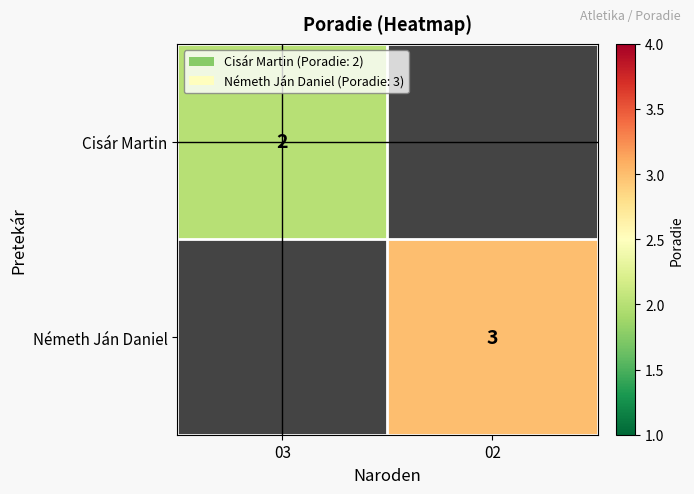

Which has a higher value, 02 or 03?

03